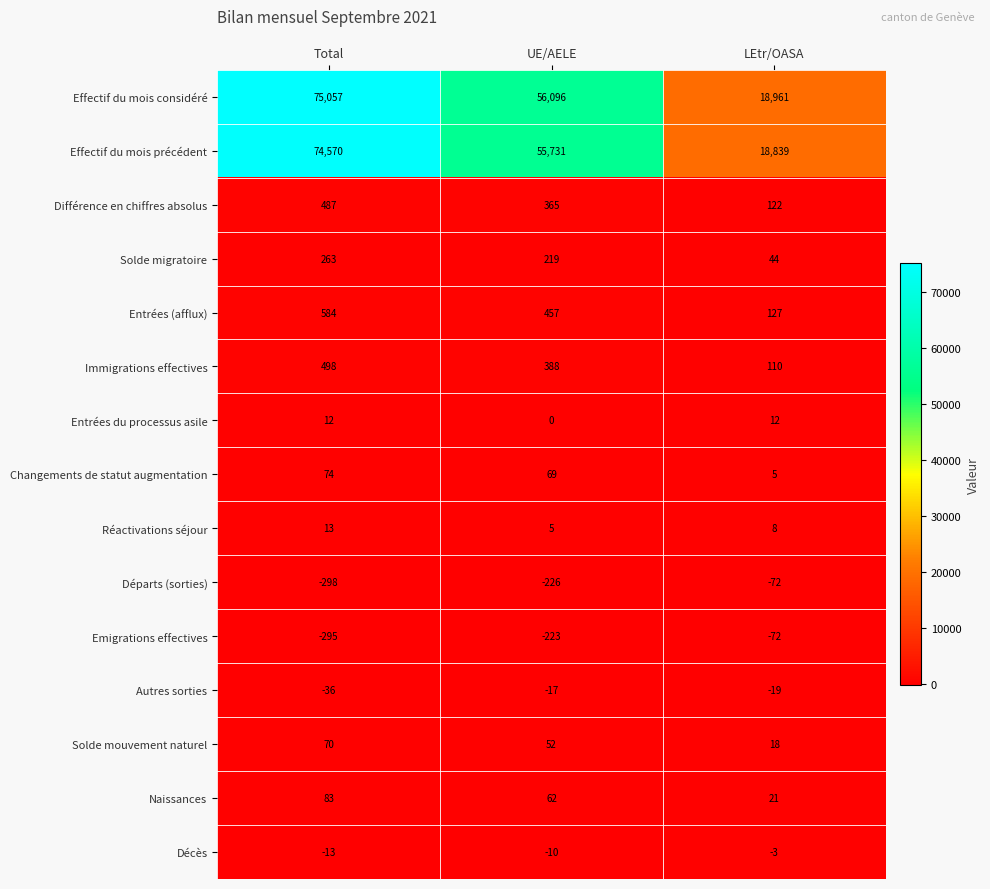

How many data points does each series have?

3